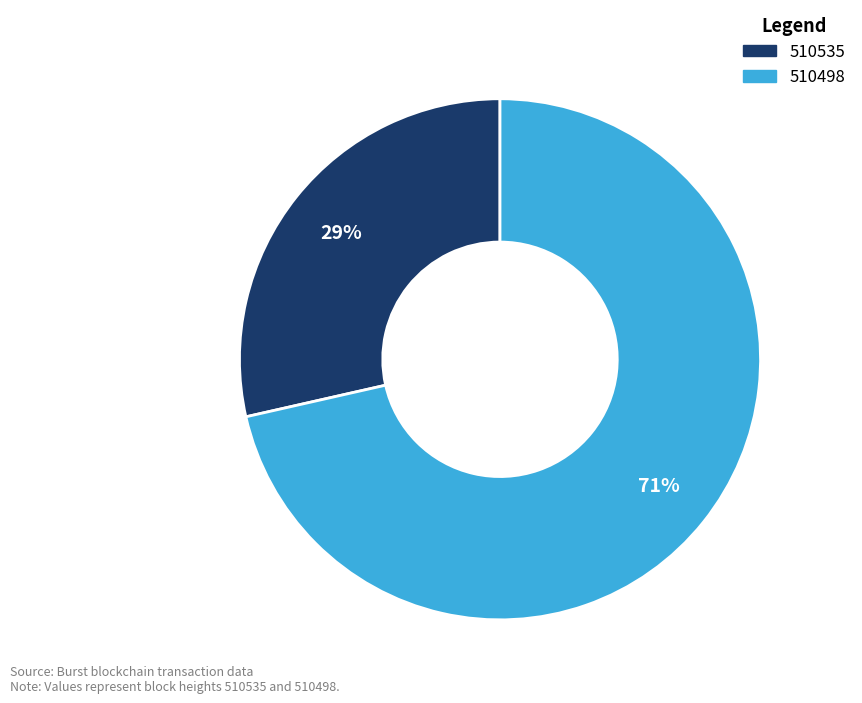

To the nearest percent, what portion does 510535 represent?

29%